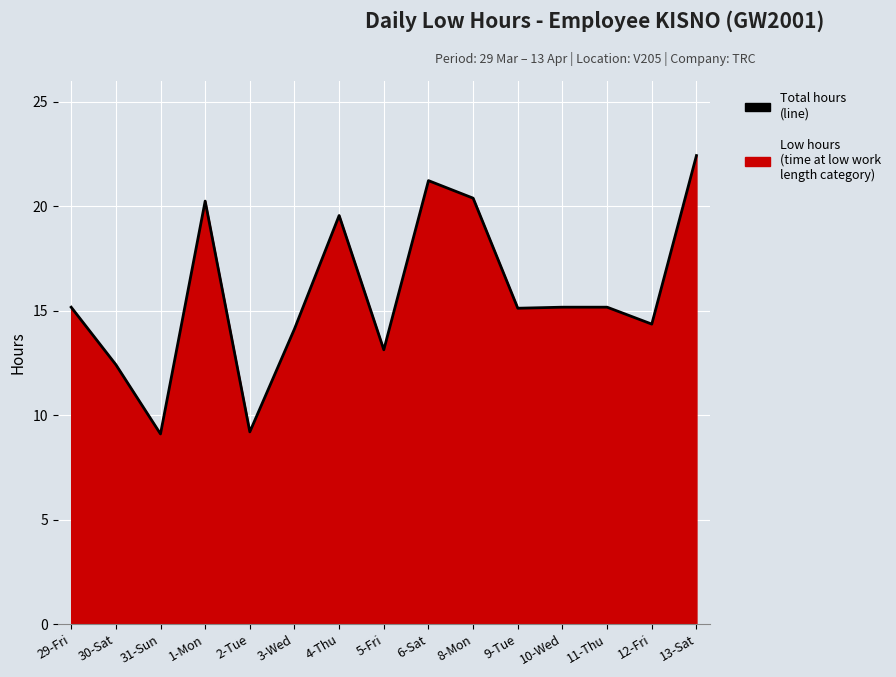

What is the change in value from 30-Sat to 6-Sat?

+8.8